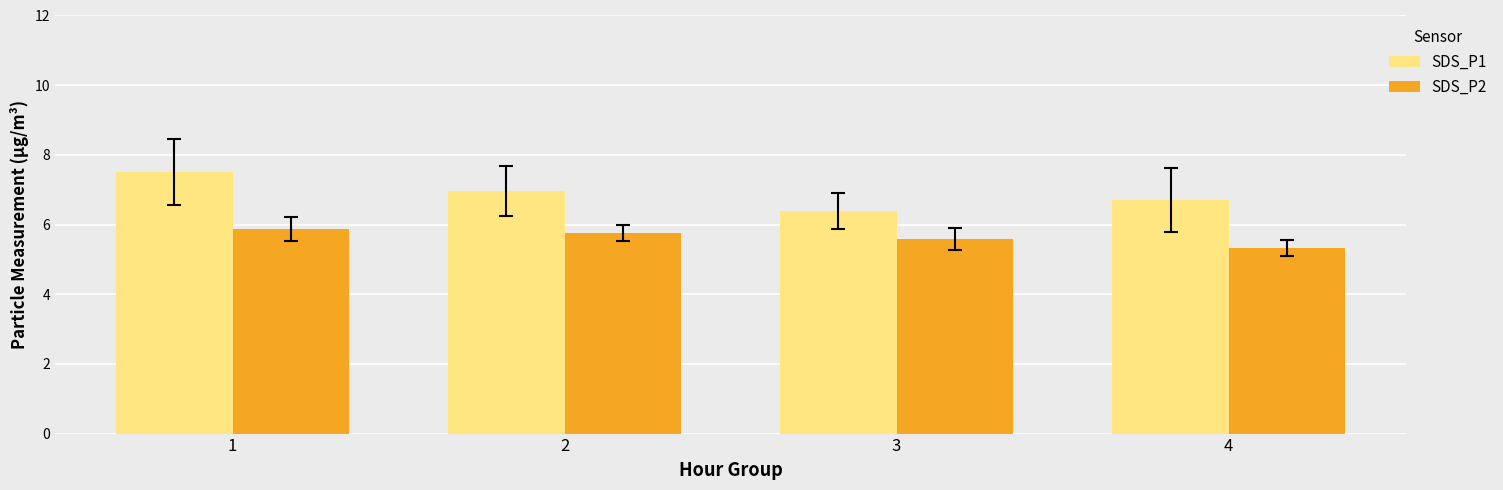

At how many categories does at least one series exceed 6?

4